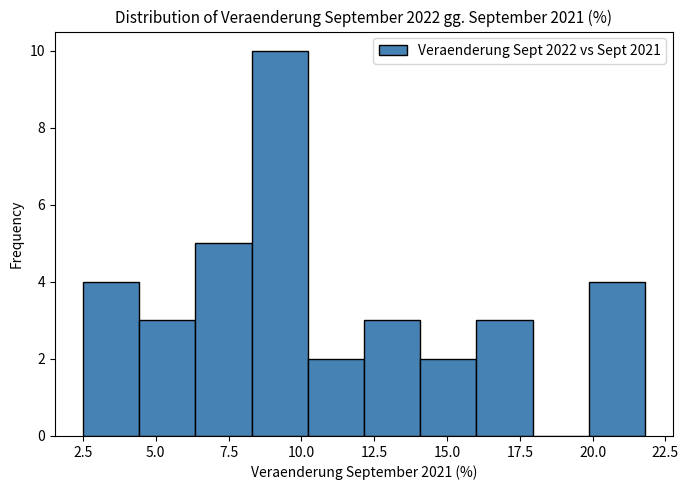

Read against the x-axis, roughly where is the centre of the tallest bar?

9.5